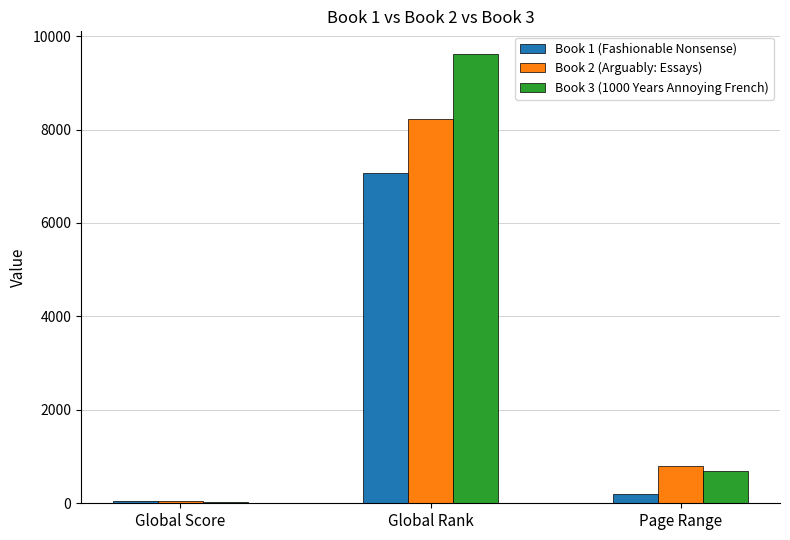

The Book 1 (Fashionable Nonsense) series shows 7062 at Global Rank. True or false?

True